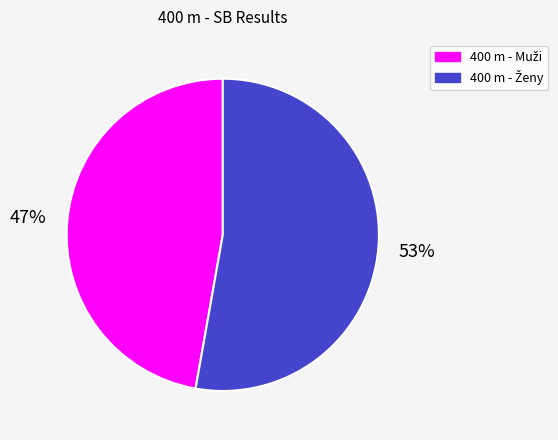

Is there any slice that represents more than half of the pie?

Yes